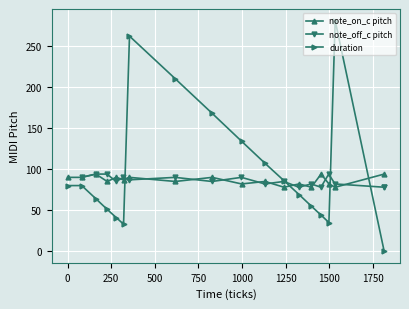

In note_on_c pitch, how many points are higher than both neighbors (excluding endpoints)?

7